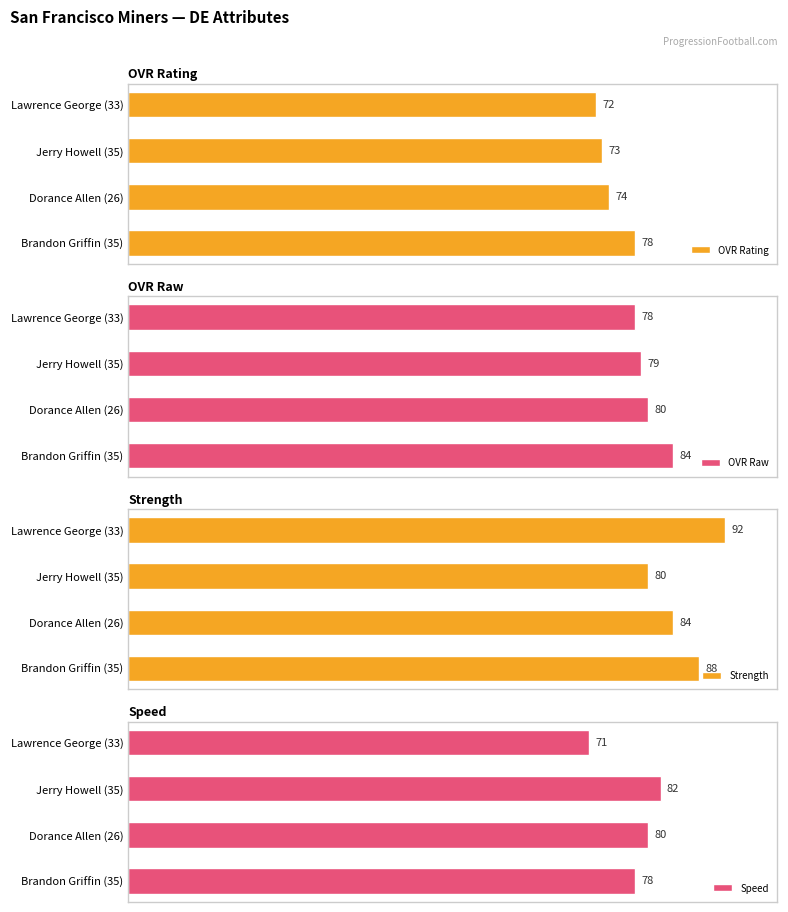

Rank the categories by Strength value from highest to lowest.

Lawrence George (33), Brandon Griffin (35), Dorance Allen (26), Jerry Howell (35)